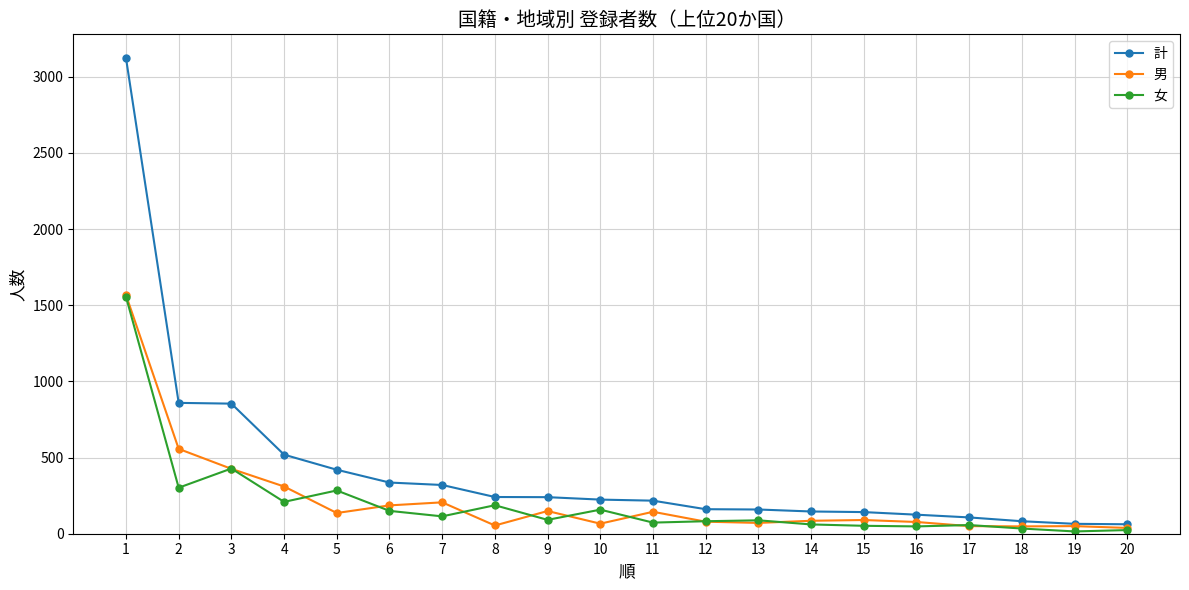

Is it true that 女 equals 73 at 11?

True